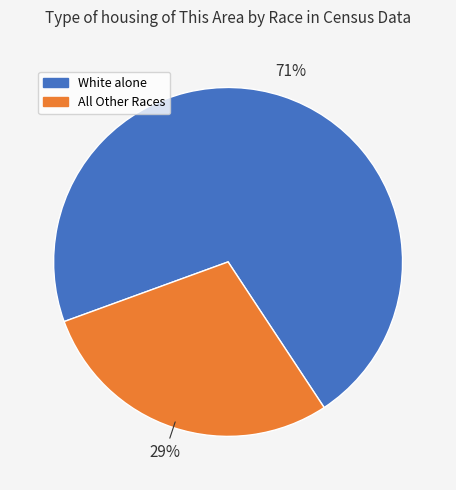

Is there a majority slice in this chart?

Yes